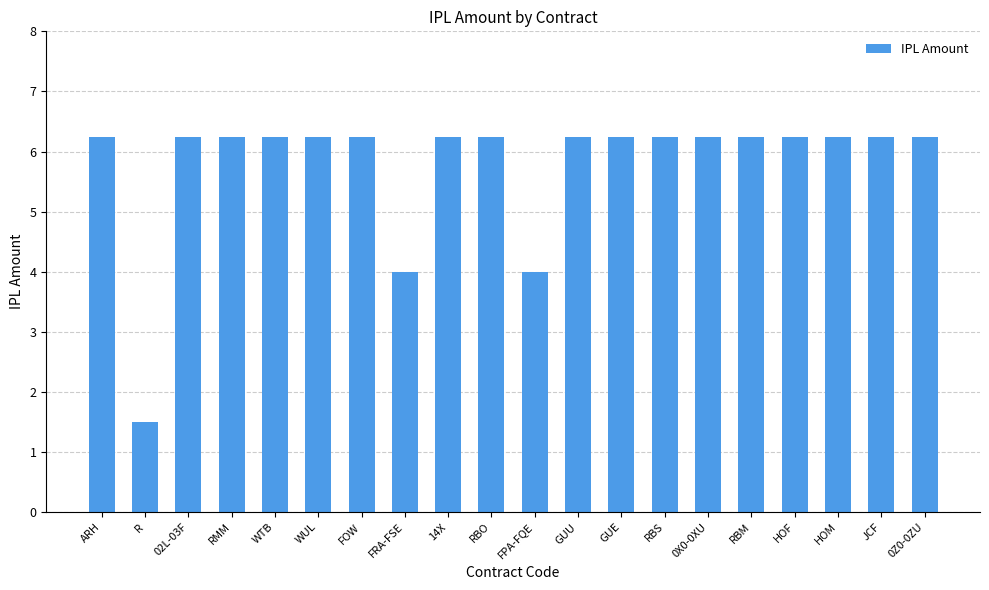

Does the chart contain any negative values?

No